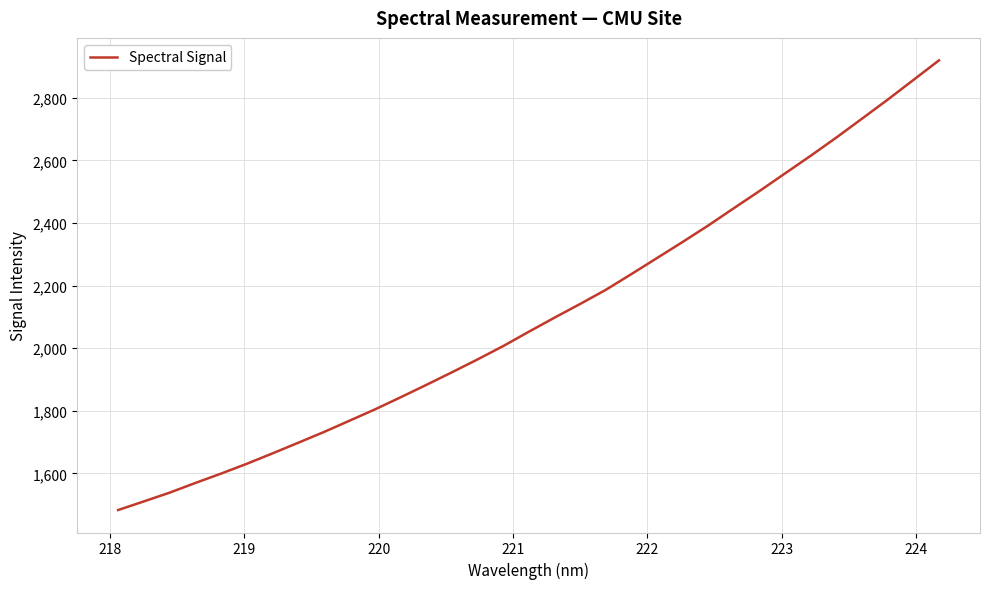

What is the minimum value shown in the chart?

1483.2